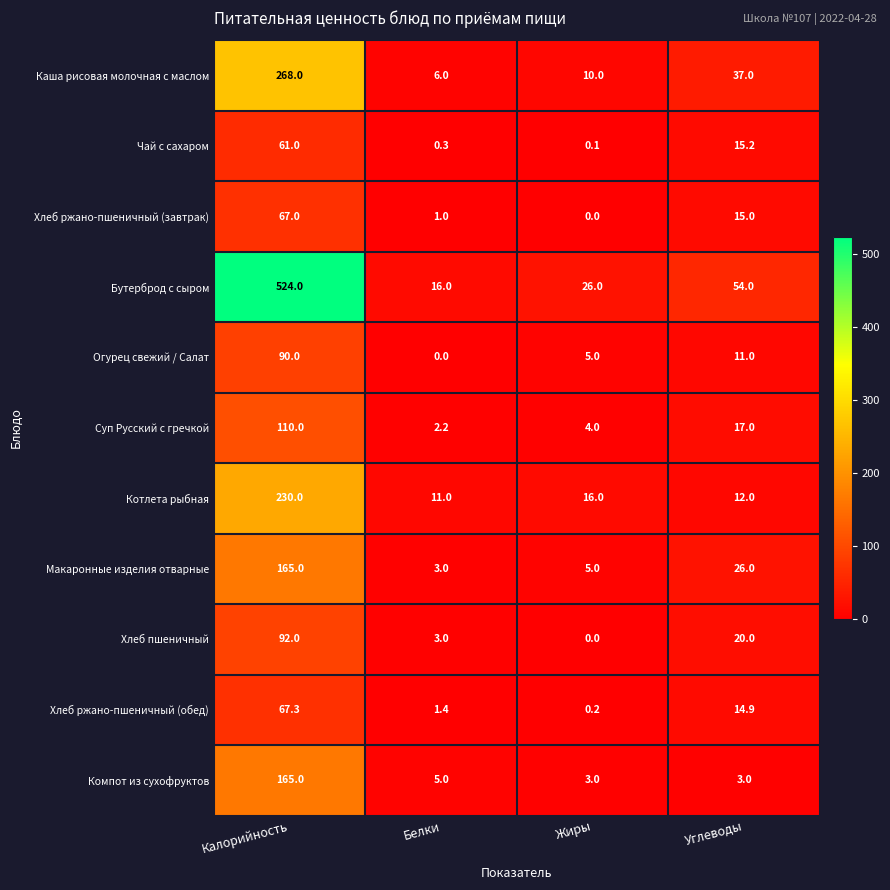

What is the sum of the Хлеб пшеничный values at Белки and Углеводы?

23.0